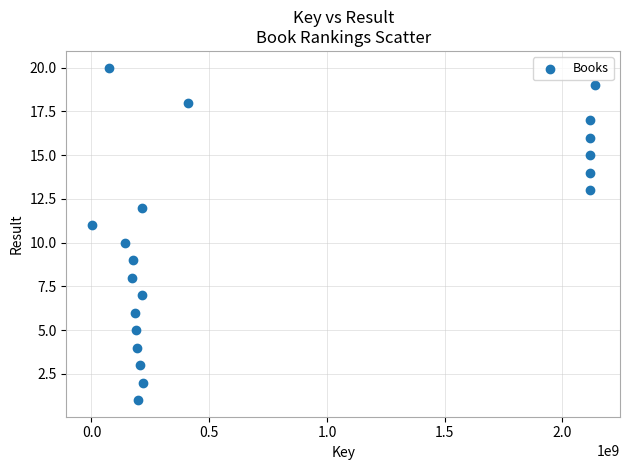

What is the range of X values (max minus min)?

2137320840